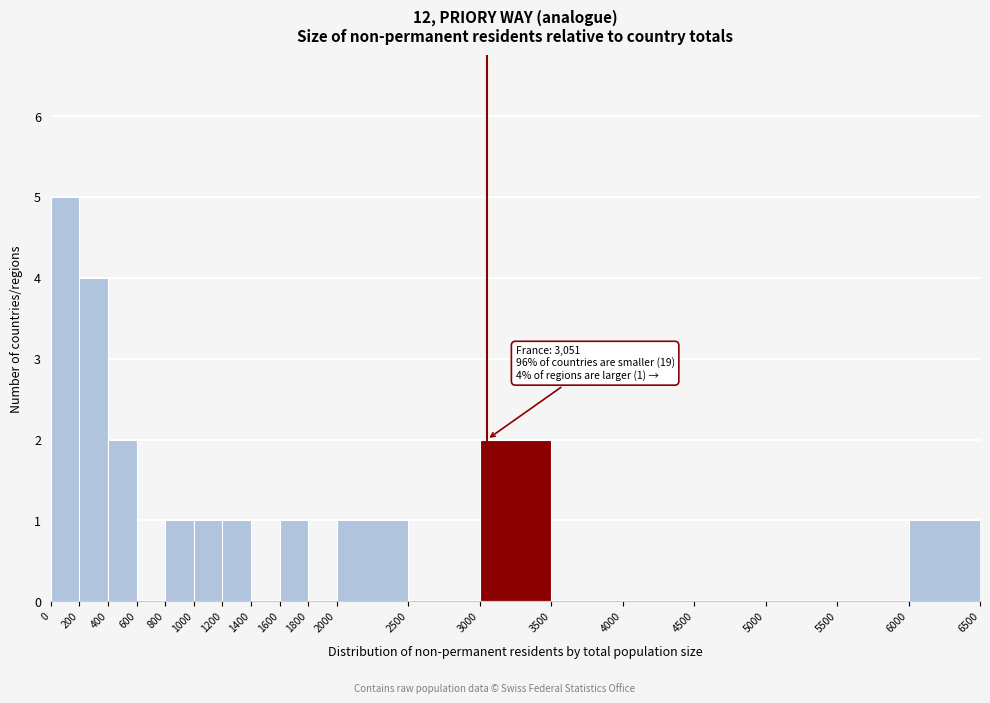

Which range on the x-axis has the tallest bar?

0 to 200